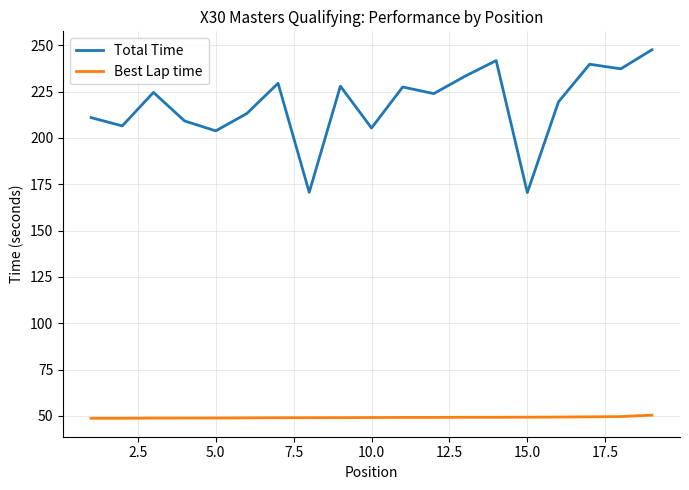

Which series has the largest total across all categories?

Total Time